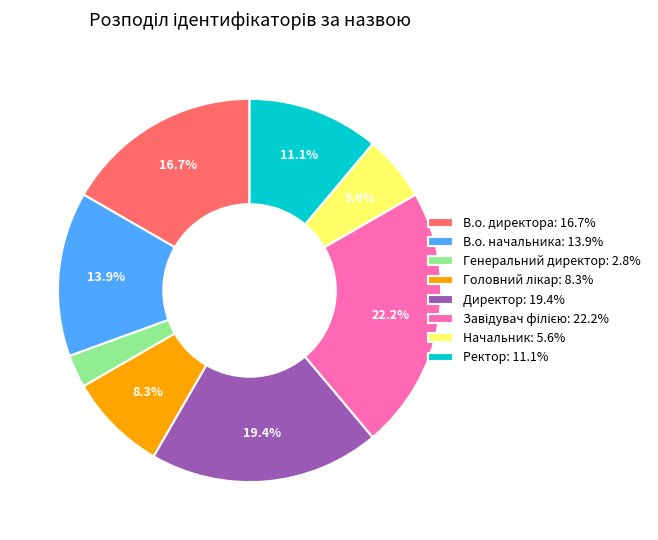

Do Генеральний директор: 2.8% and Директор: 19.4% together represent more than half of the pie?

No